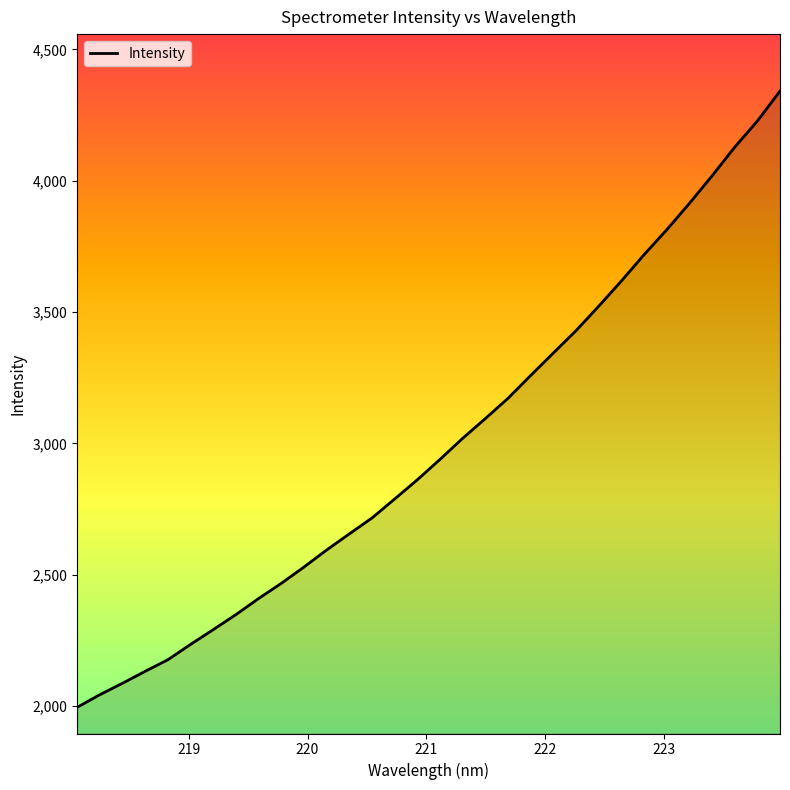

What is the smallest value displayed?

1995.0